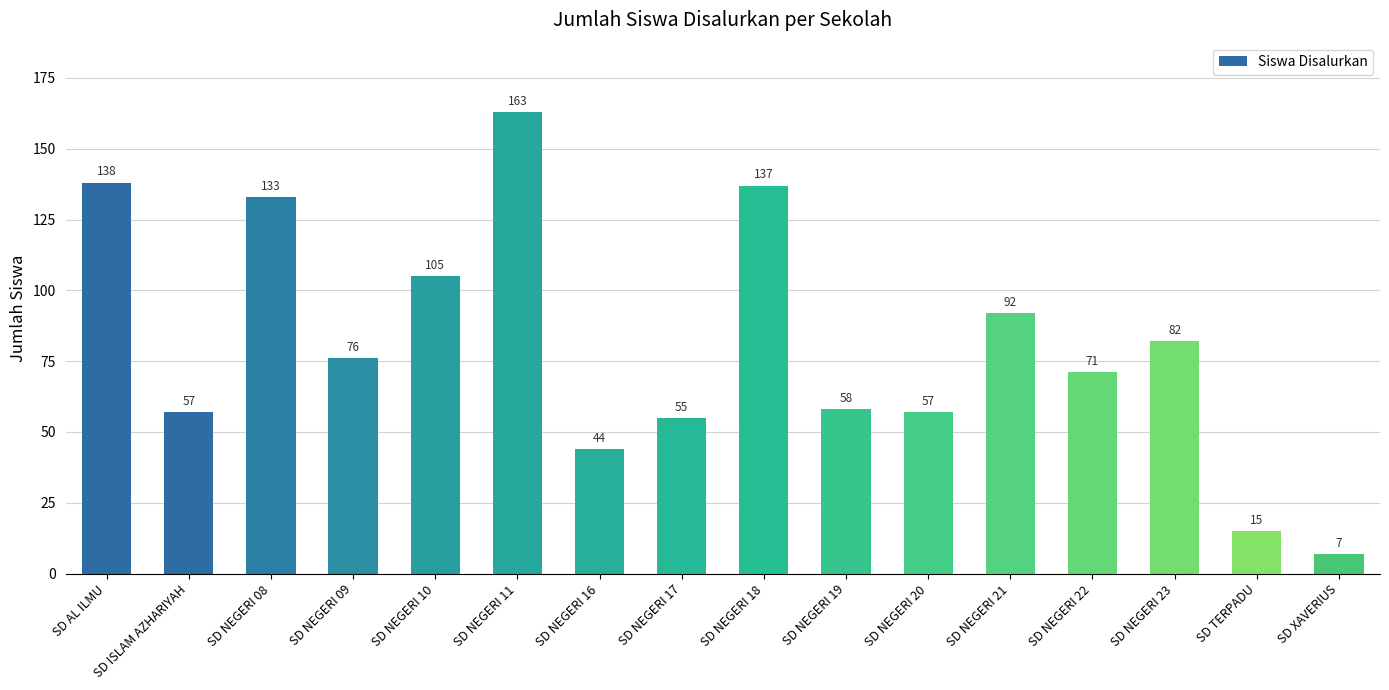

What is the sum of all values?

1290